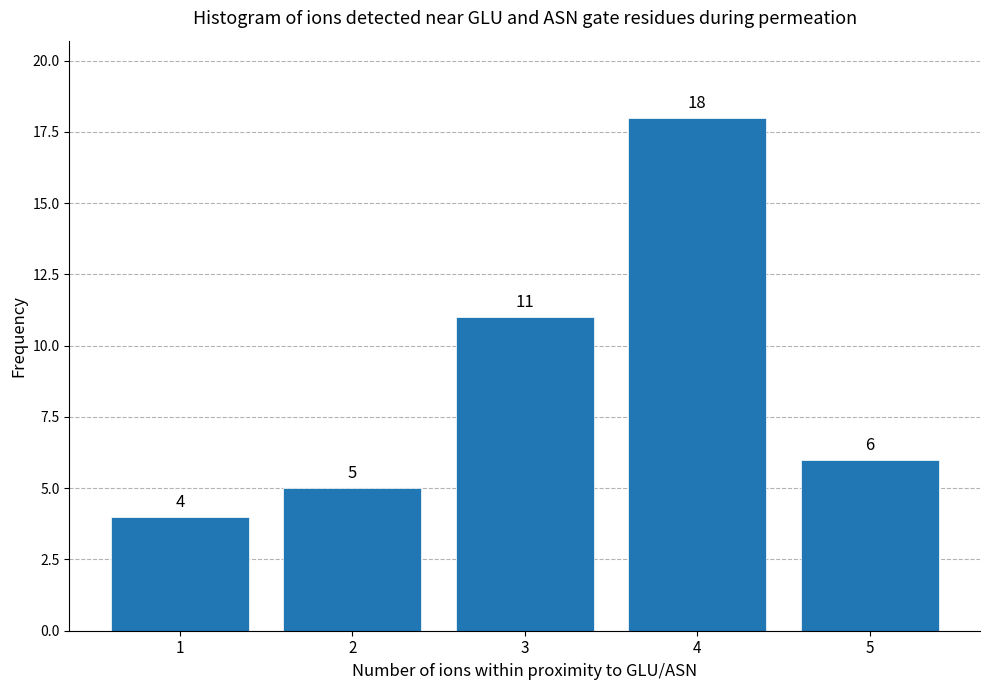

Reading left to right, list all the values displayed in this chart.

1=4	2=5	3=11	4=18	5=6